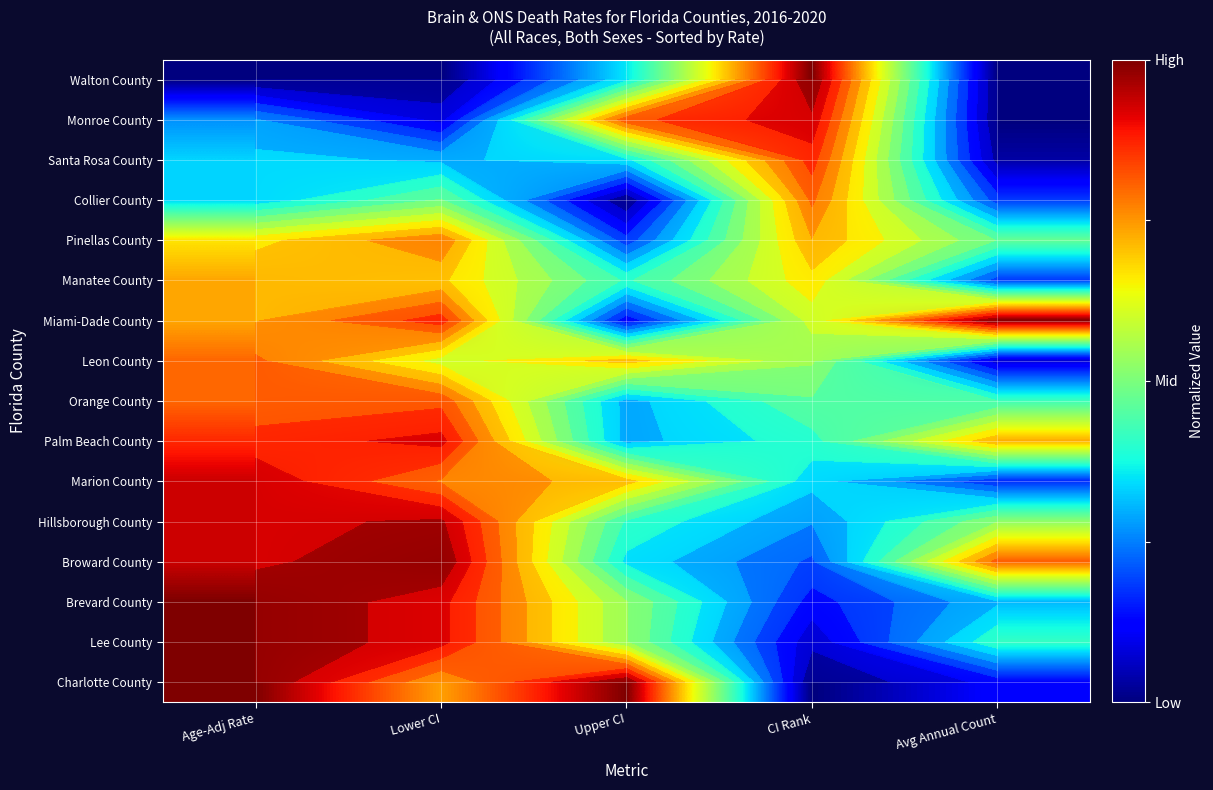

Which has a higher value, Lower CI or Age-Adj Rate?

Lower CI